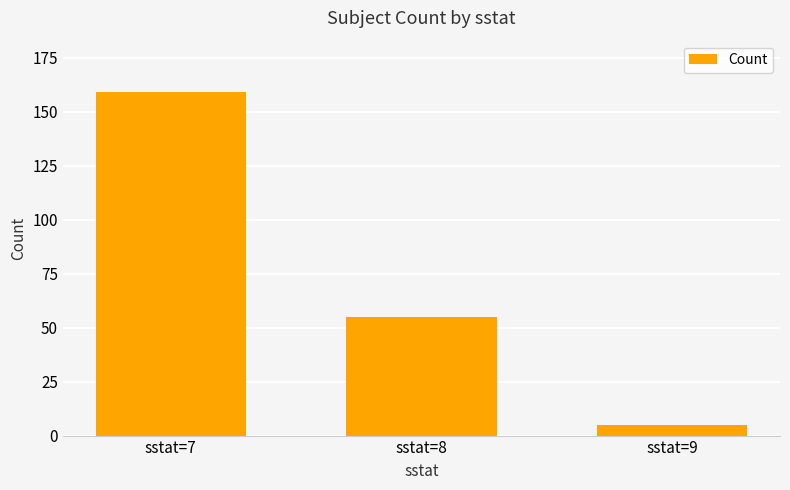

Reading left to right, what are all the values shown in this chart?

159	55	5